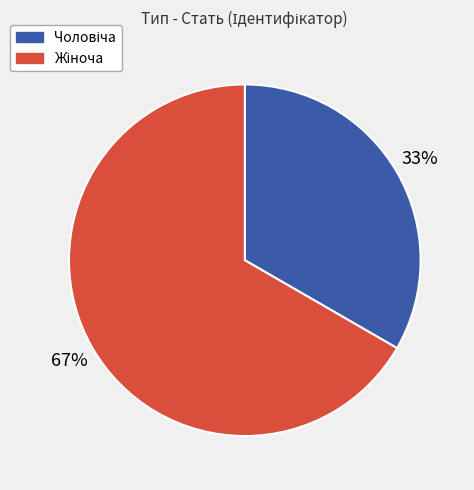

Count the number of slices in the pie.

2